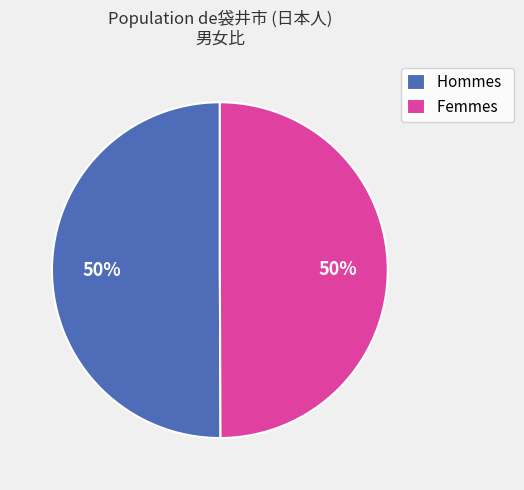

Is it true that Hommes is 42% of the pie?

False